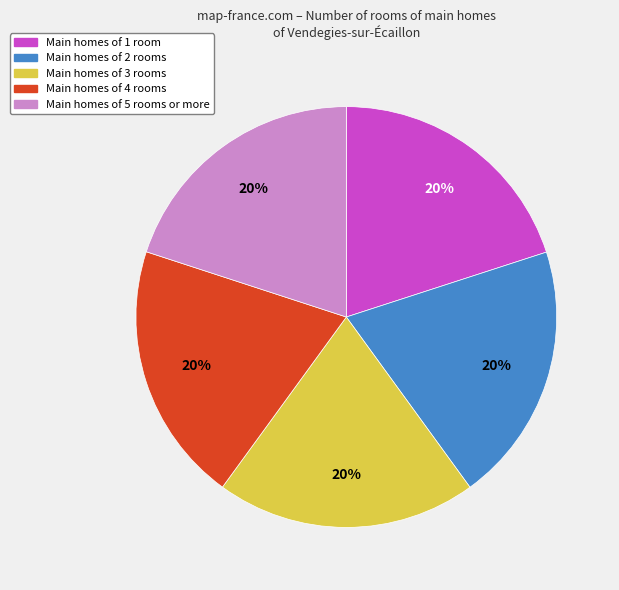

Approximately how many times larger is the value at Main homes of 4 rooms compared to Main homes of 1 room?

1.0